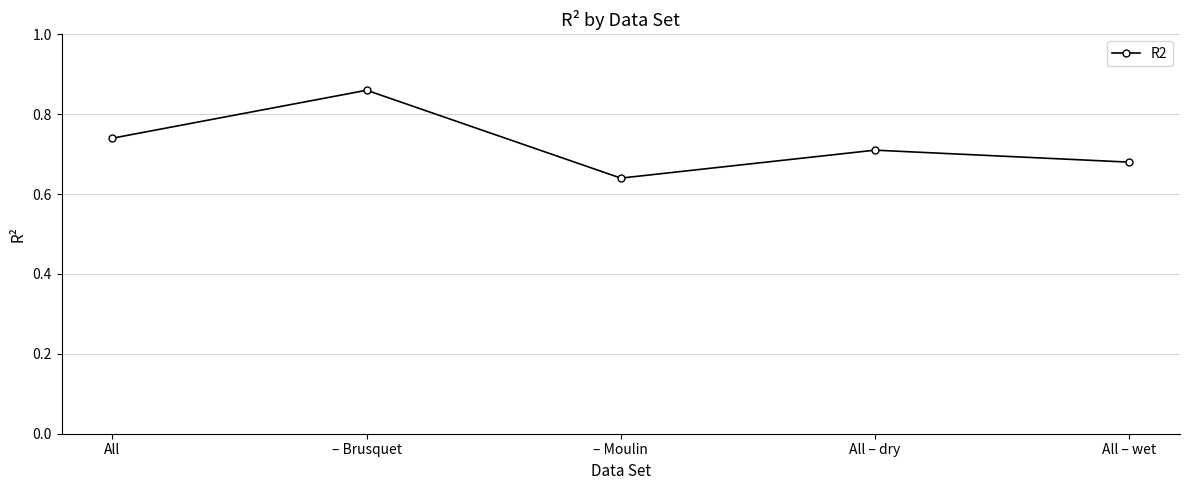

List the labels in order of value, smallest first.

– Moulin, All – wet, All – dry, All, – Brusquet